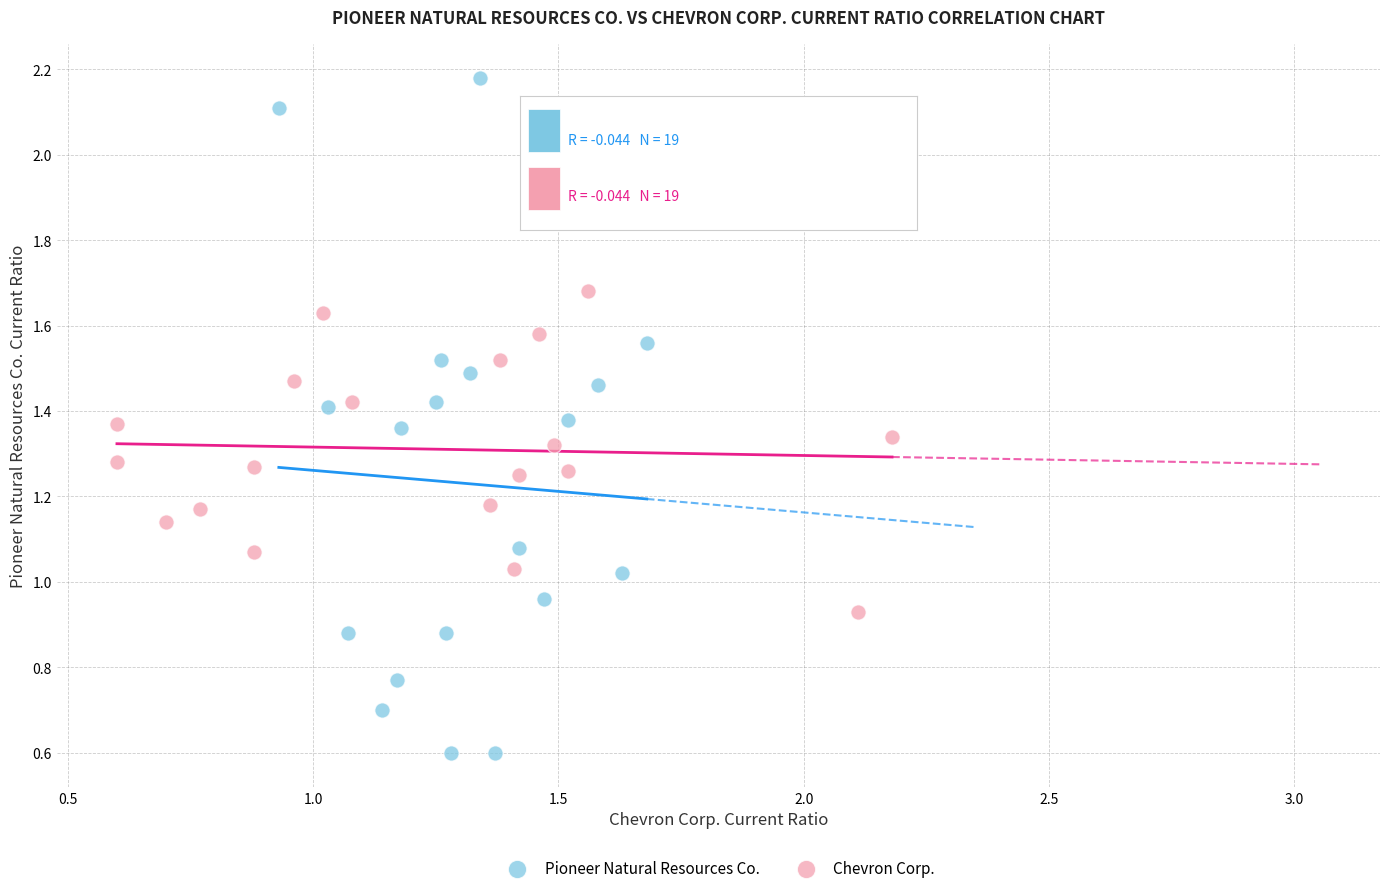

Which series has the widest spread of Y values?

Pioneer Natural Resources Co.